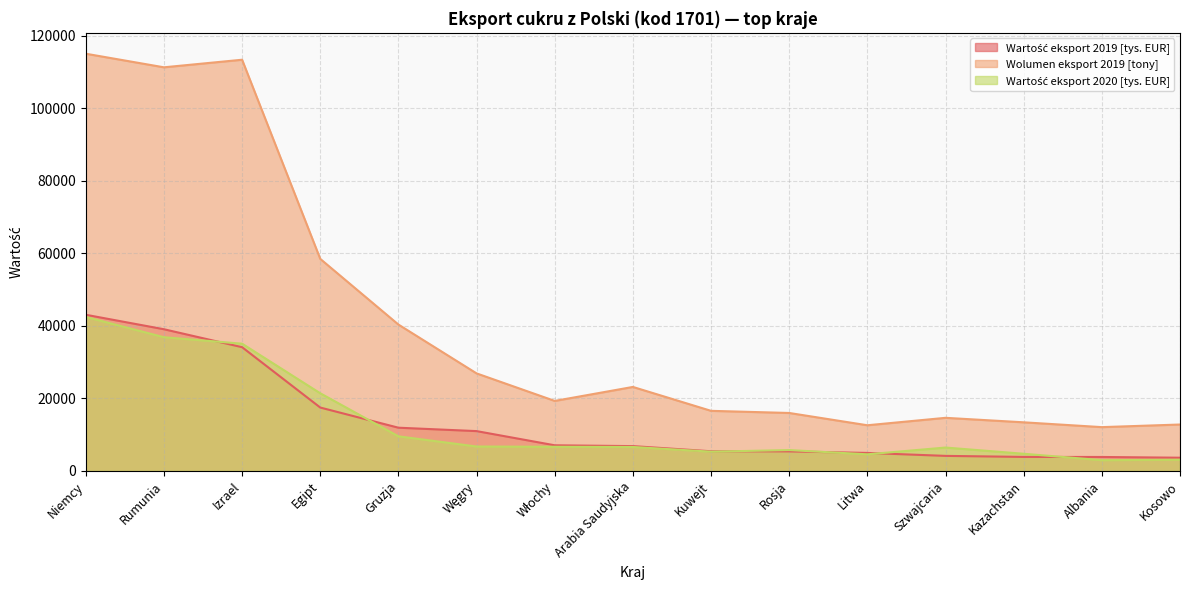

At which label does Wartość eksport 2019 [tys. EUR] reach its peak?

Niemcy